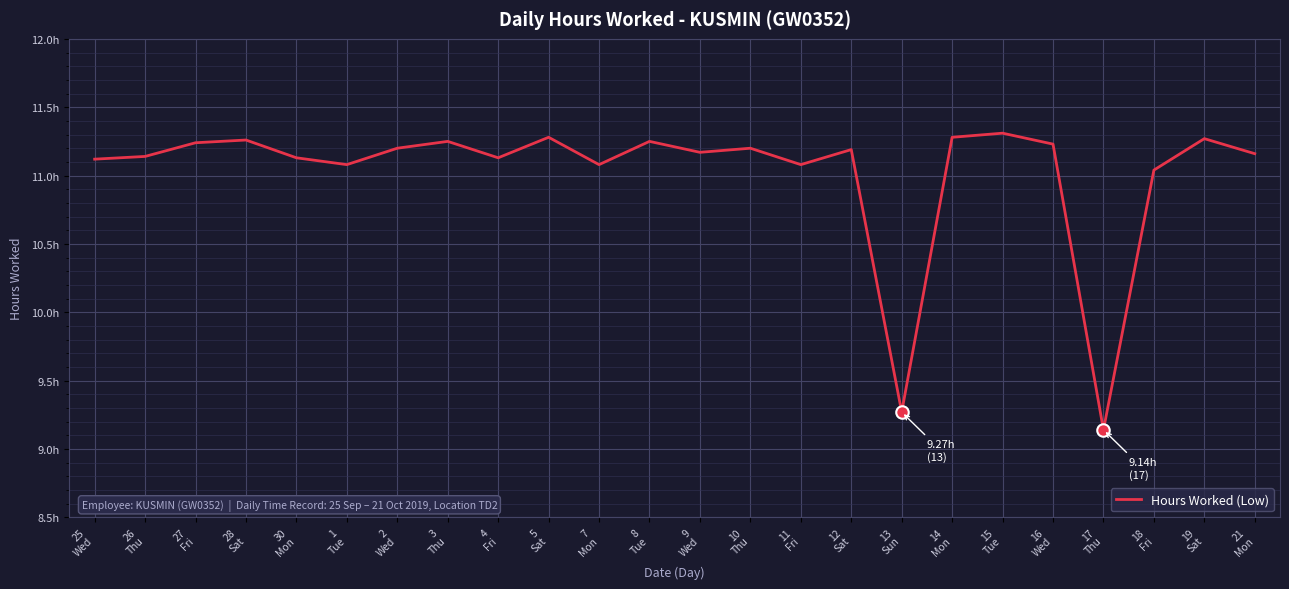

What is the label of the 3rd point from the right?

18
Fri